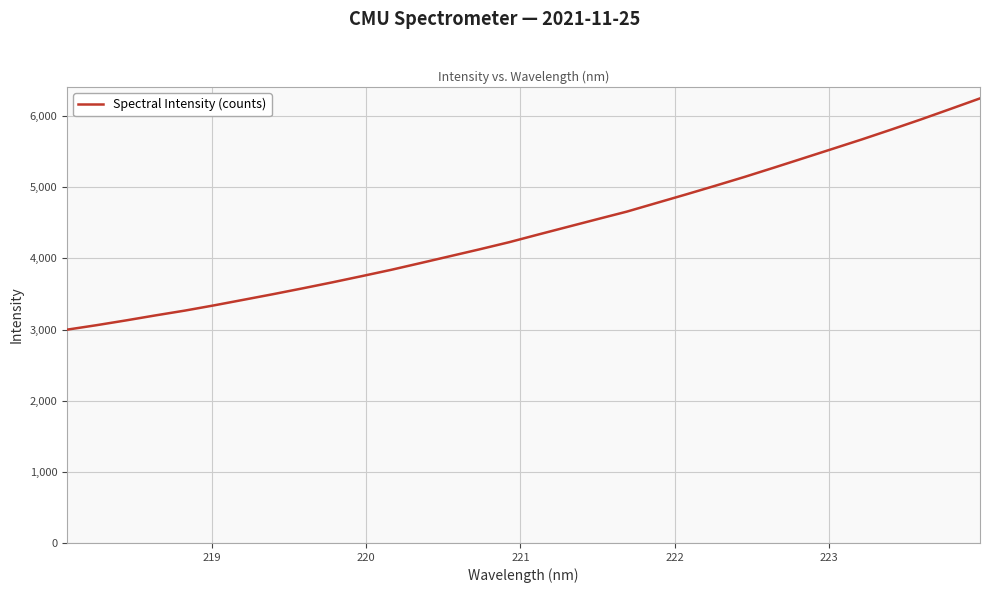

True or false: there are more than 1 points higher than both neighbors.

False